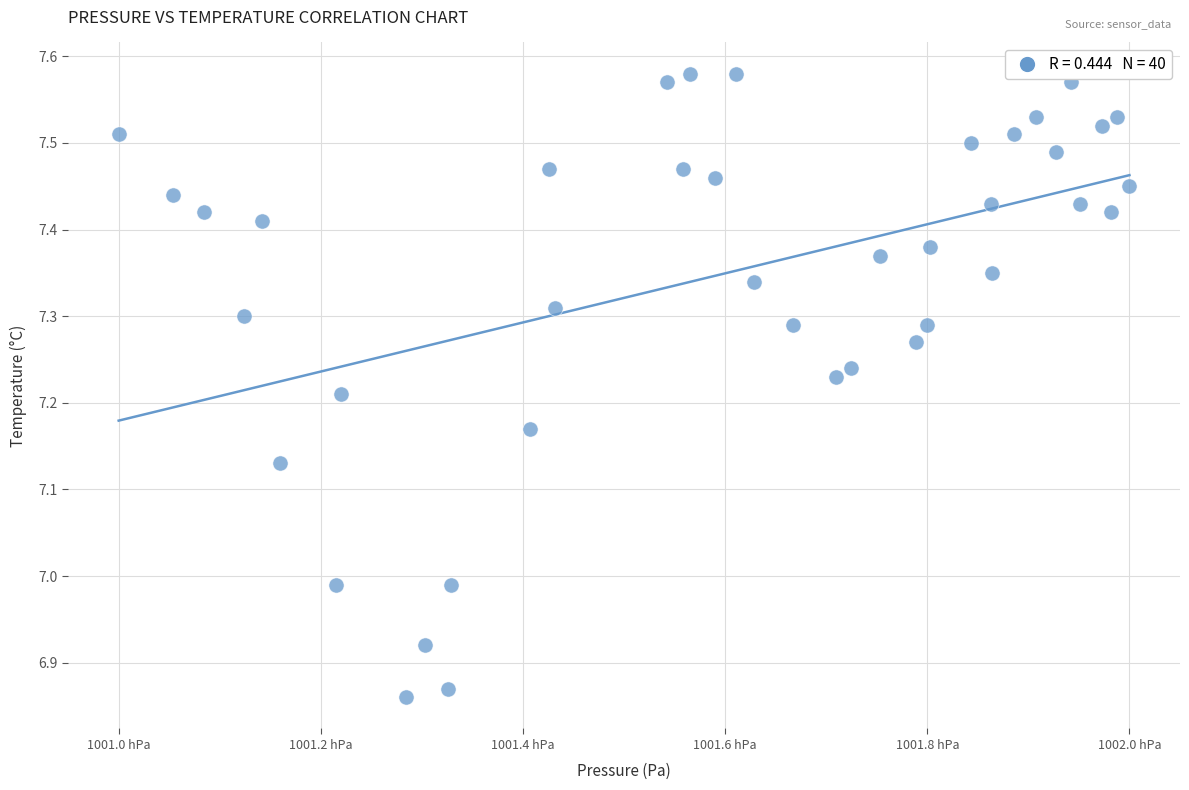

What is the range of X values (max minus min)?

99.7